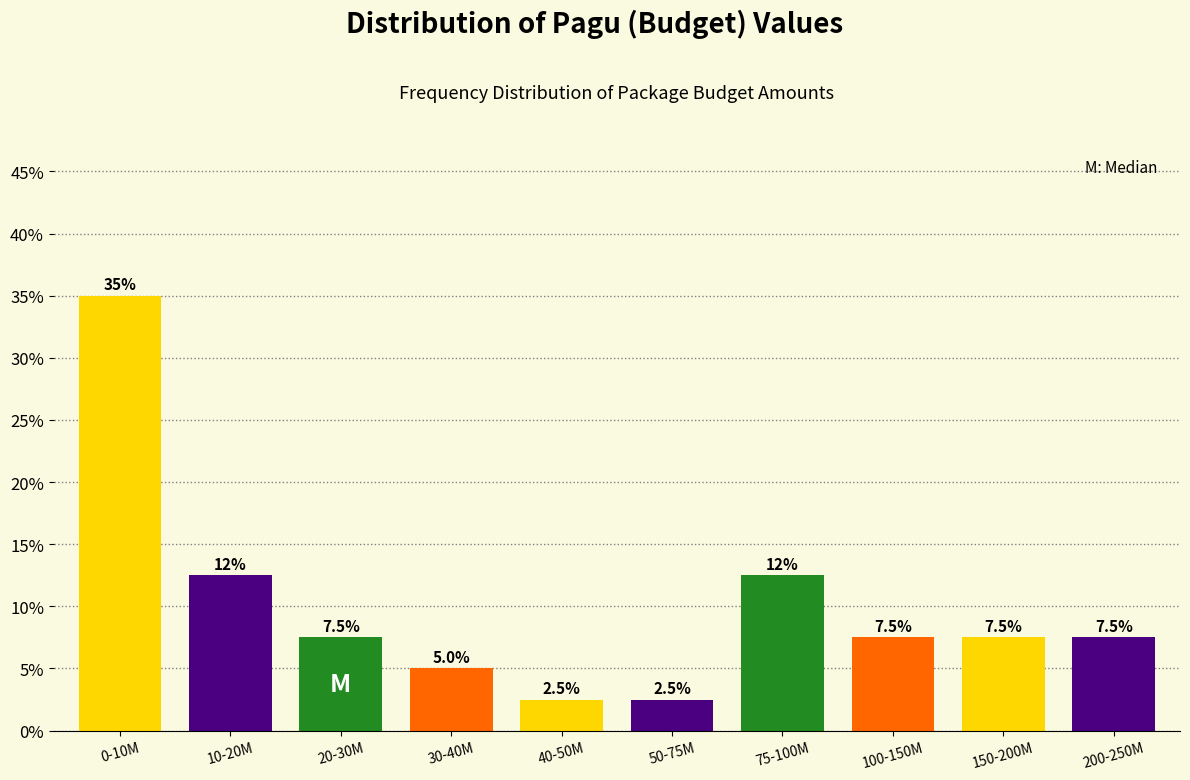

Reading left to right, what are all the values shown in this chart?

35.0	12.5	7.5	5.0	2.5	2.5	12.5	7.5	7.5	7.5